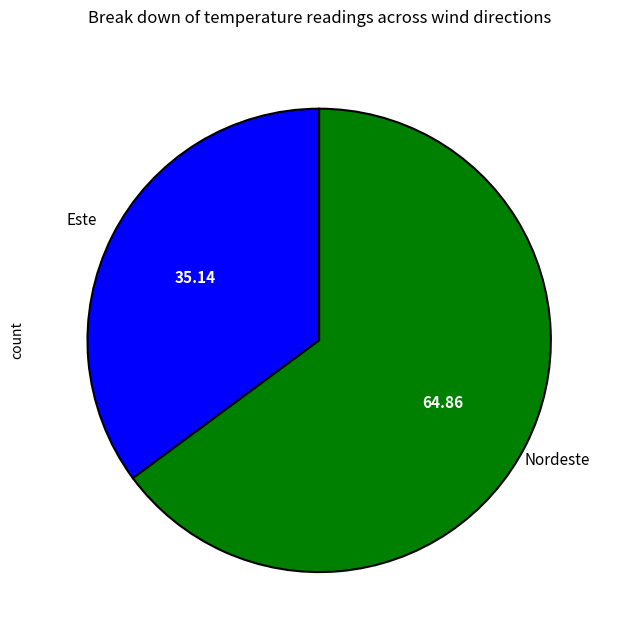

Approximately how many times larger is the value at Este compared to Nordeste?

0.5